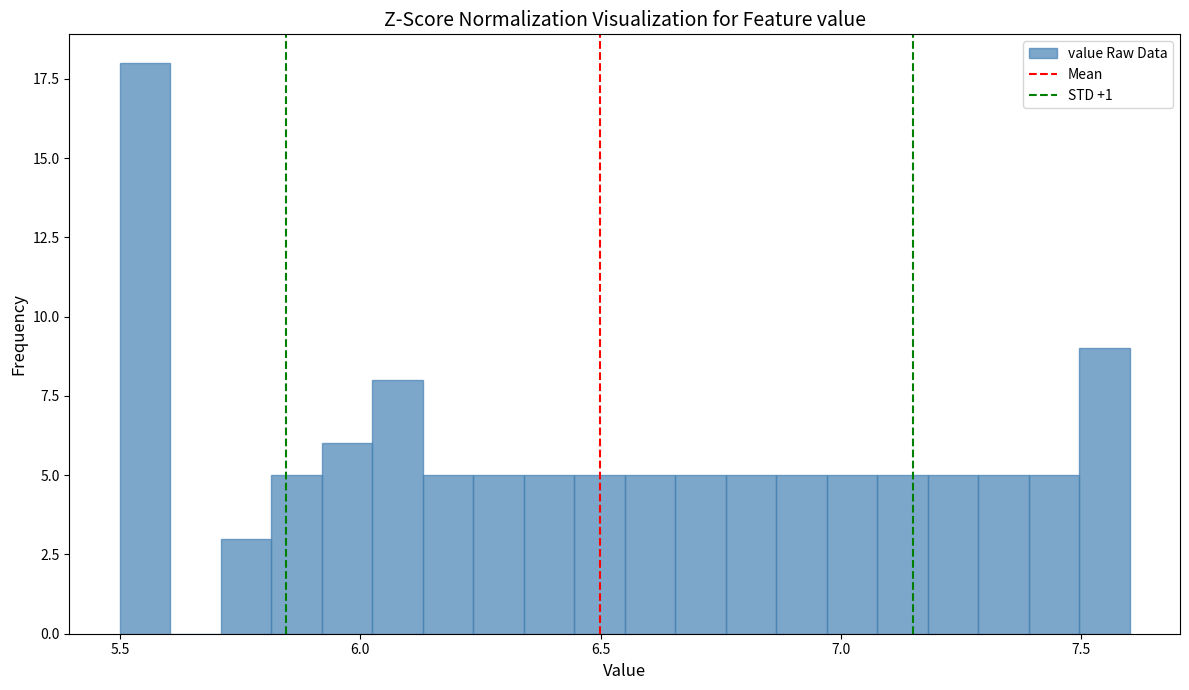

Read against the x-axis, roughly where is the centre of the tallest bar?

5.55